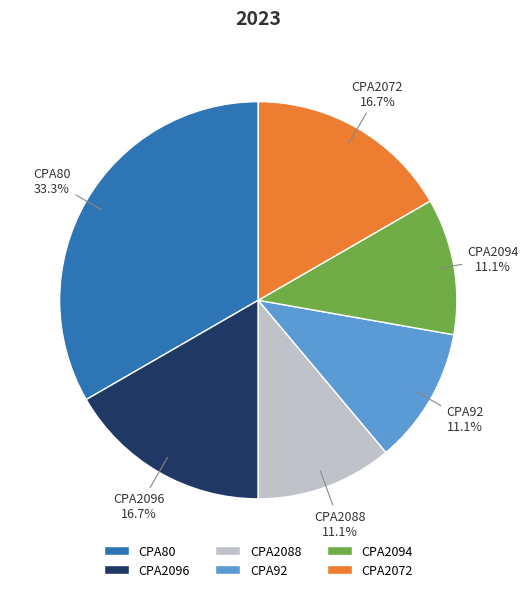

The CPA80 slice represents 22% of the pie. True or false?

False